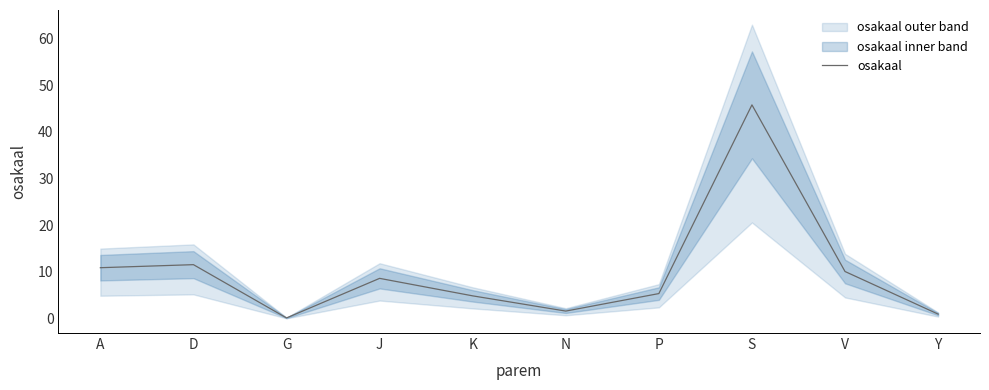

What is the sum of the values at S and P?

51.1